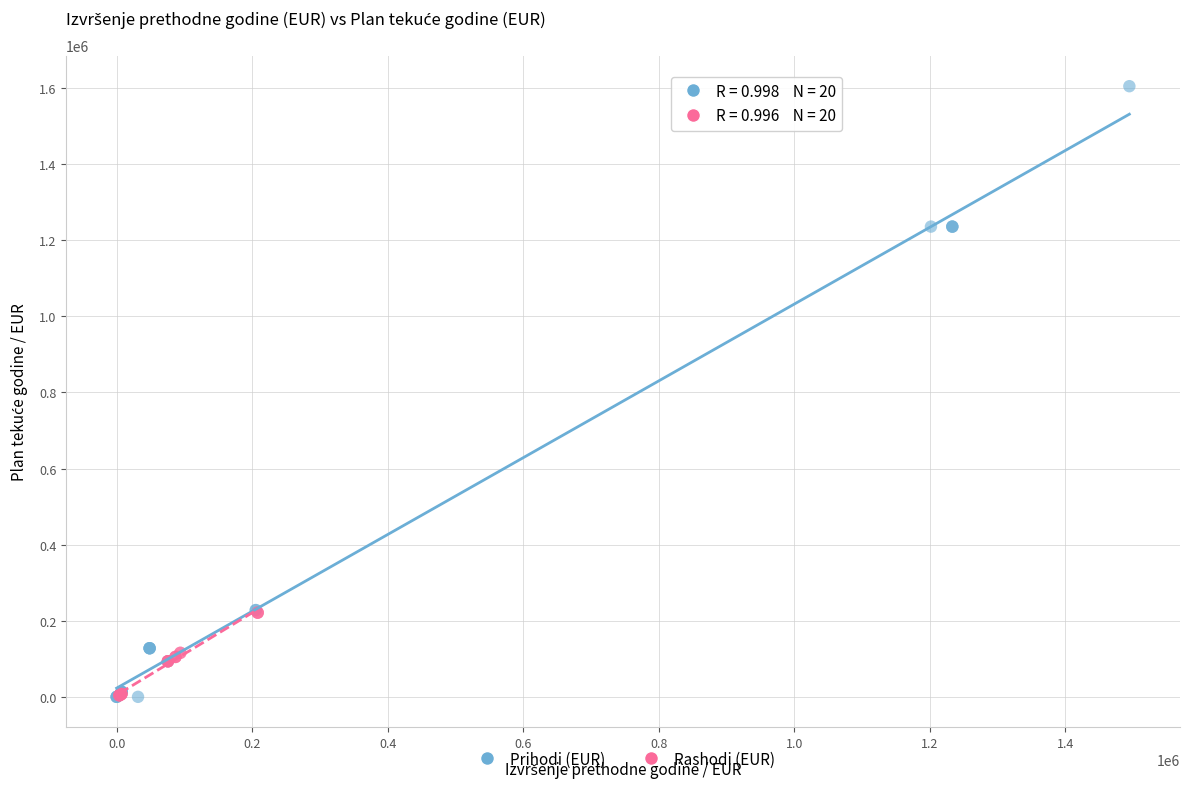

Which series contains the highest Y value?

Prihodi (EUR)